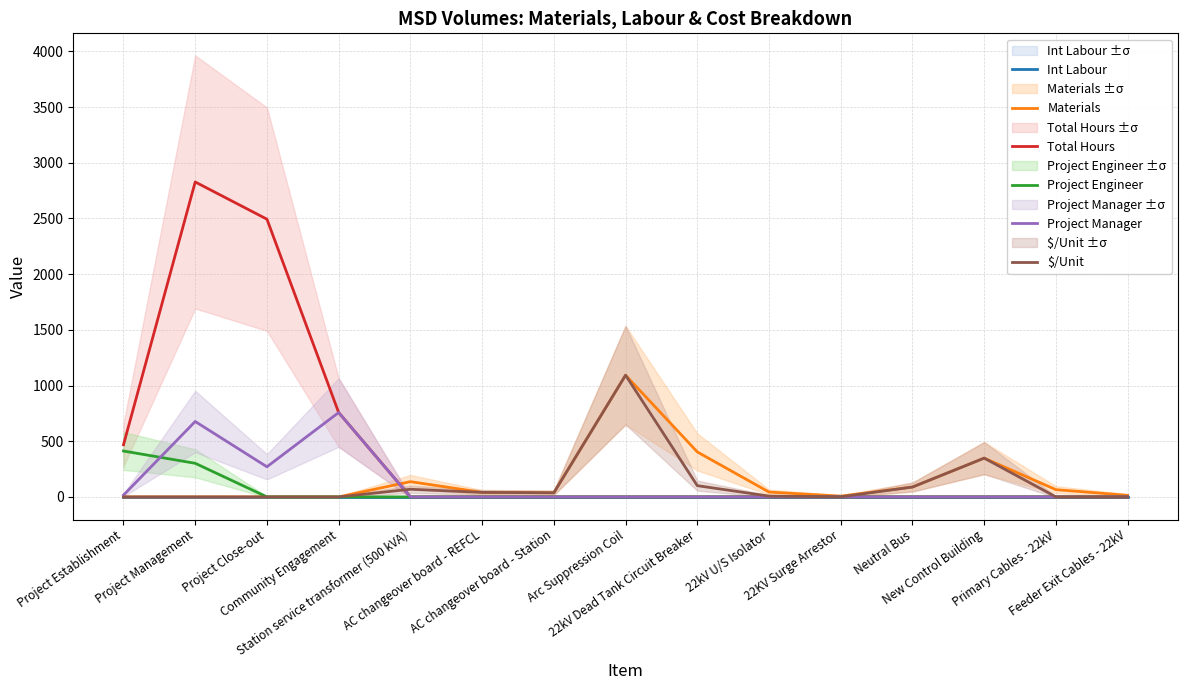

At which category is the sum across all series the highest?

Project Management